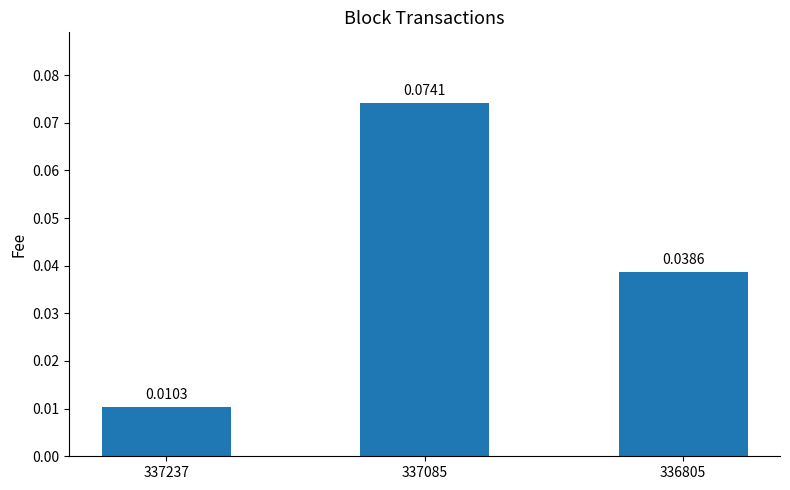

Rank the categories by value from lowest to highest.

337237, 336805, 337085